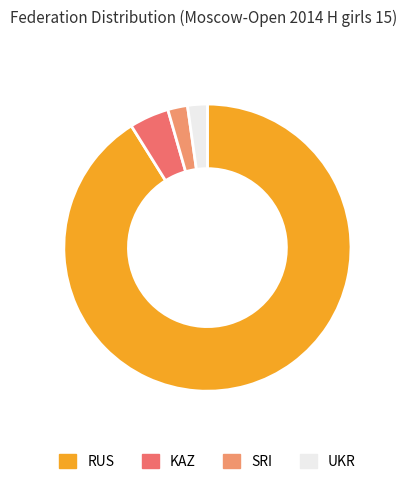

What percentage do UKR and KAZ together represent?

6.7%